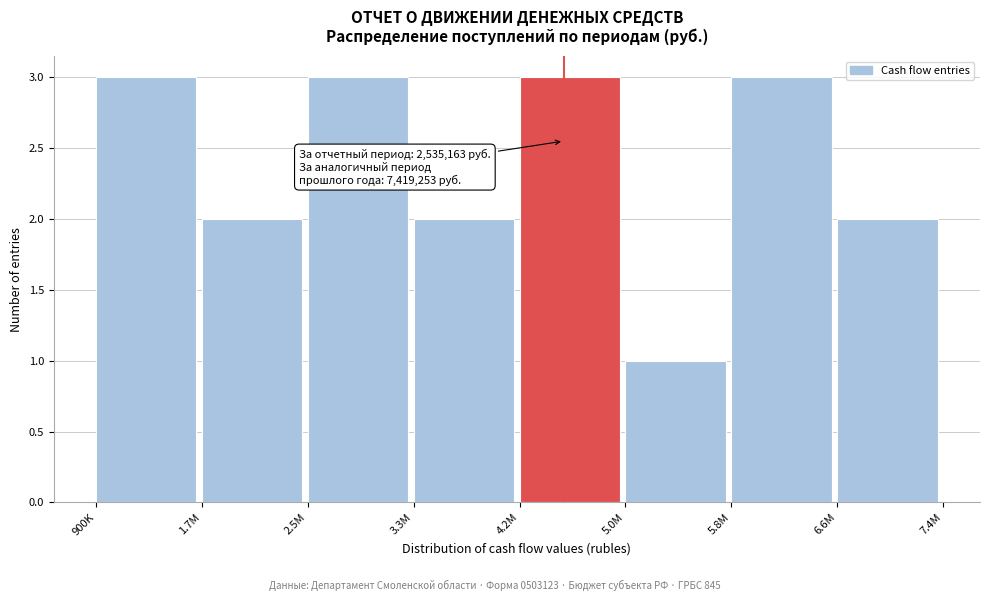

Reading left to right, extract all data points from this chart.

900K=3	1.7M=2	2.5M=3	3.3M=2	4.2M=3	5.0M=1	5.8M=3	6.6M=2